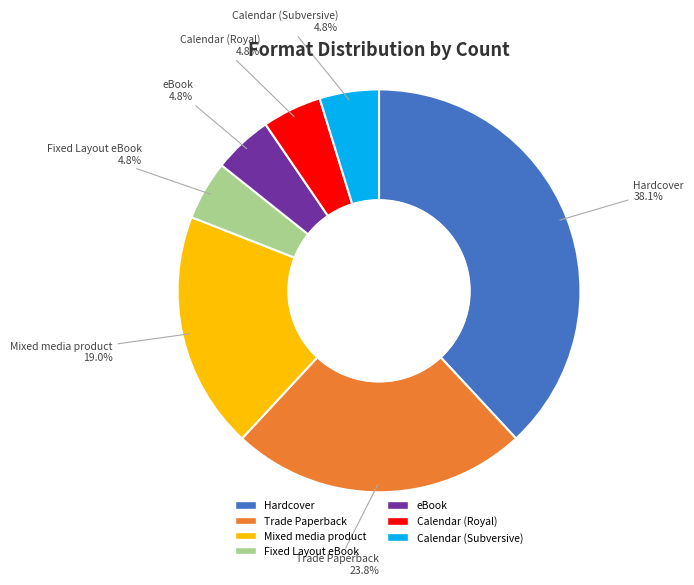

Is there a majority slice in this chart?

No